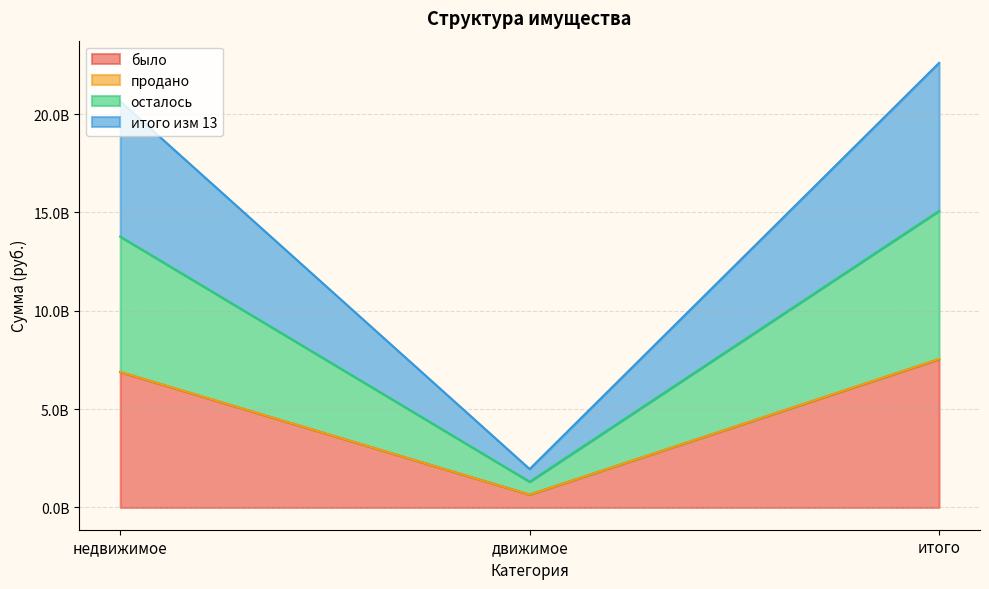

What is the approximate value of осталось at недвижимое?

13768065638